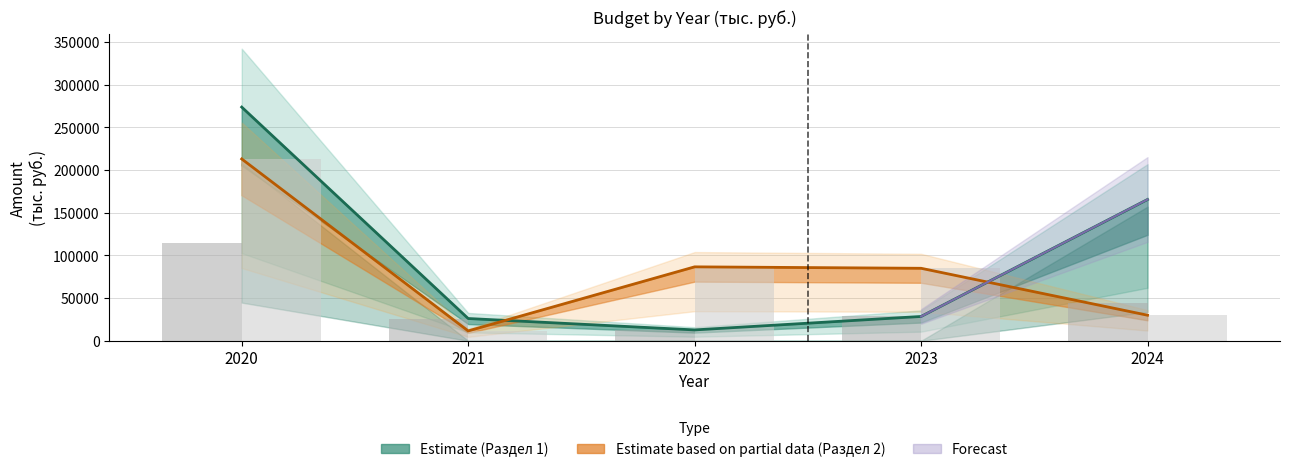

Reading left to right, what are all the values shown in this chart?

Итого С1 (оценка): 273790.3	26084.7	12717.1	28479.6	165542.6
Итого С2 (оценка частичная): 213044.9	11551.9	86614.5	84930.7	29947.8
Районный бюджет (С1): 114006.0	26084.7	12717.1	28479.6	44676.3
Районный бюджет (С2): 213044.9	11551.9	86614.5	84930.7	29947.8